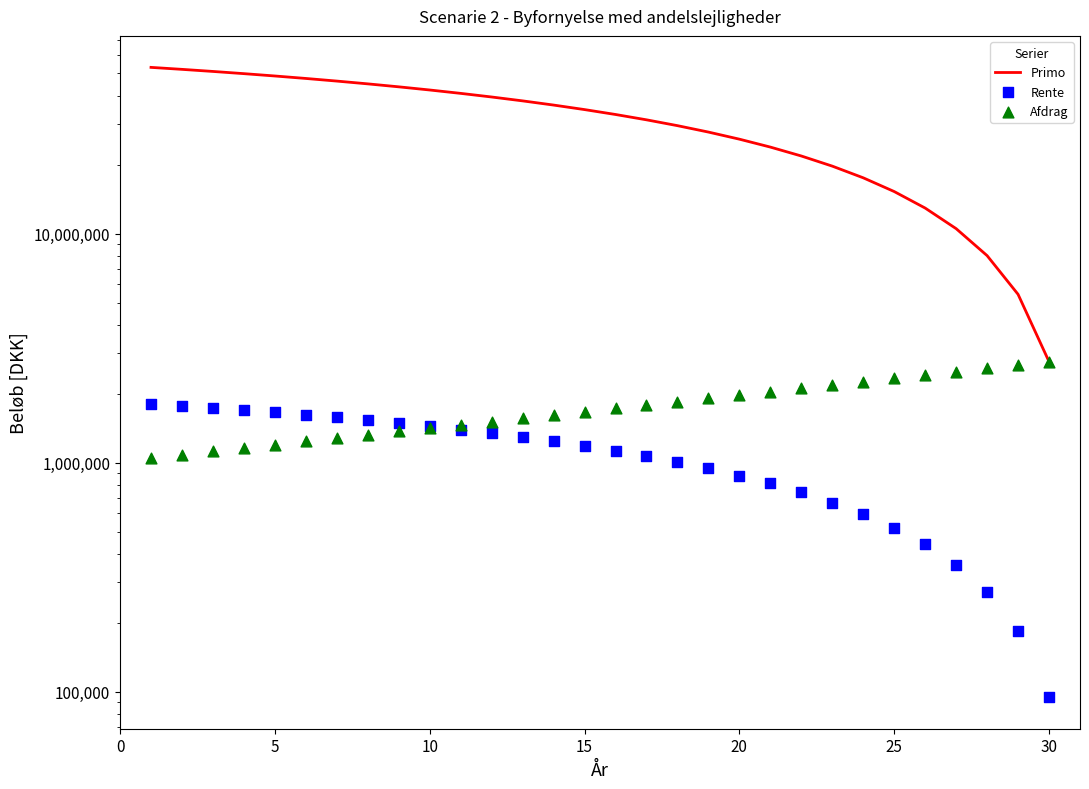

At how many categories does at least one series exceed 7496277?

28